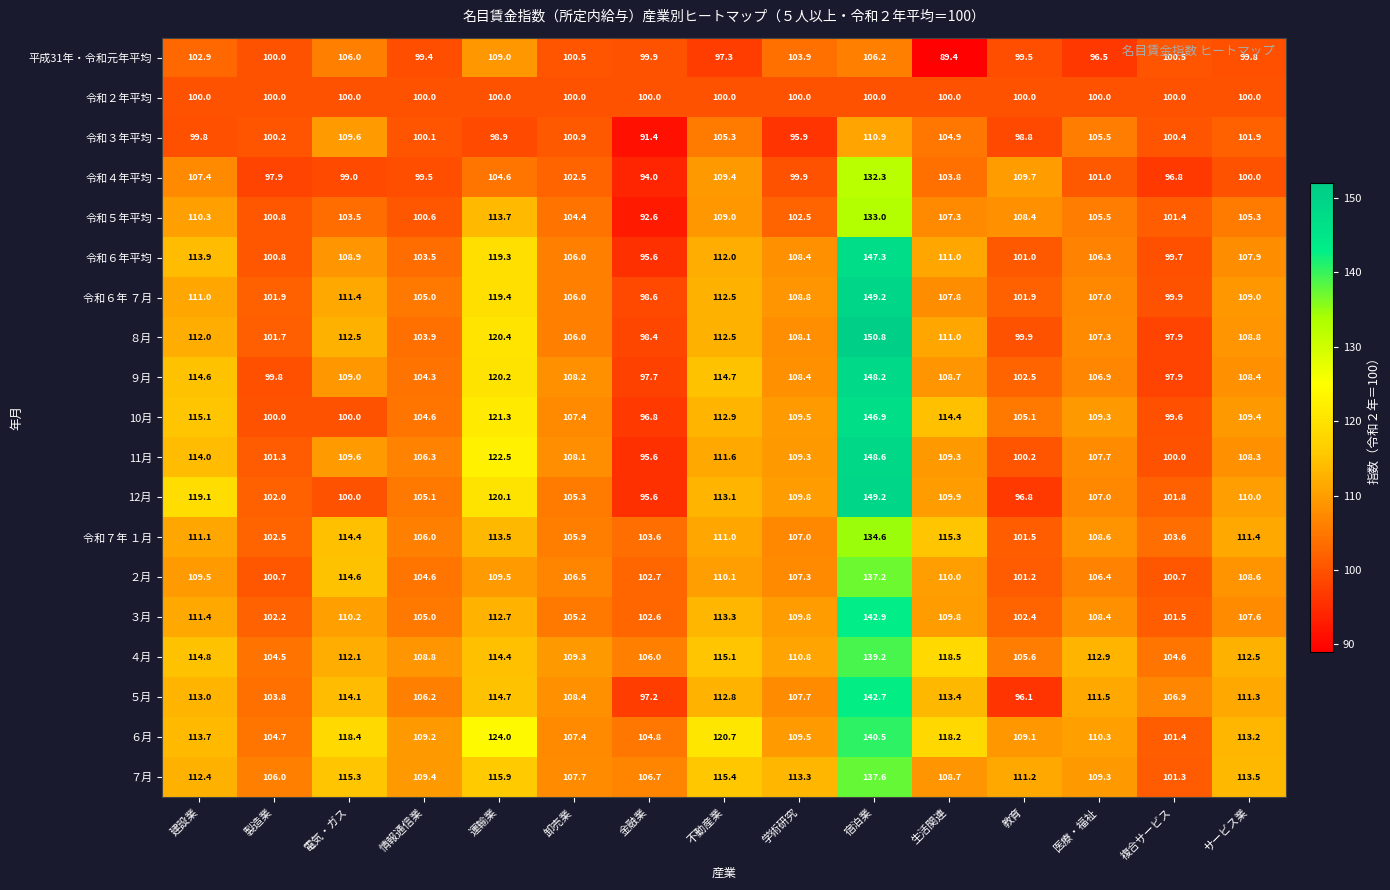

Which category has the highest value across all series?

宿泊業